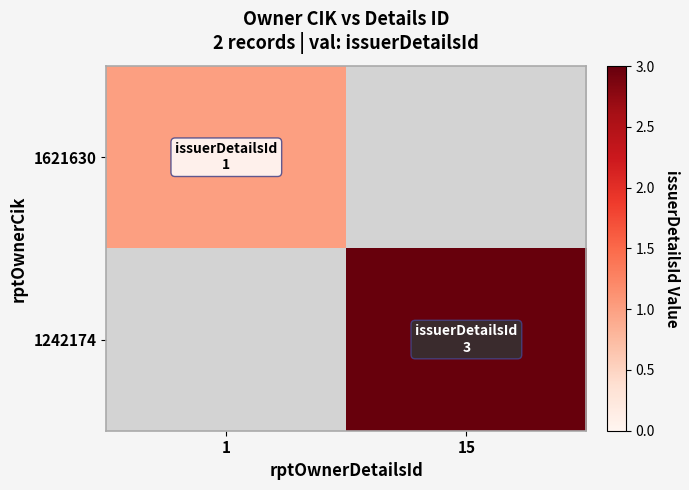

How many categories are shown in the chart?

2